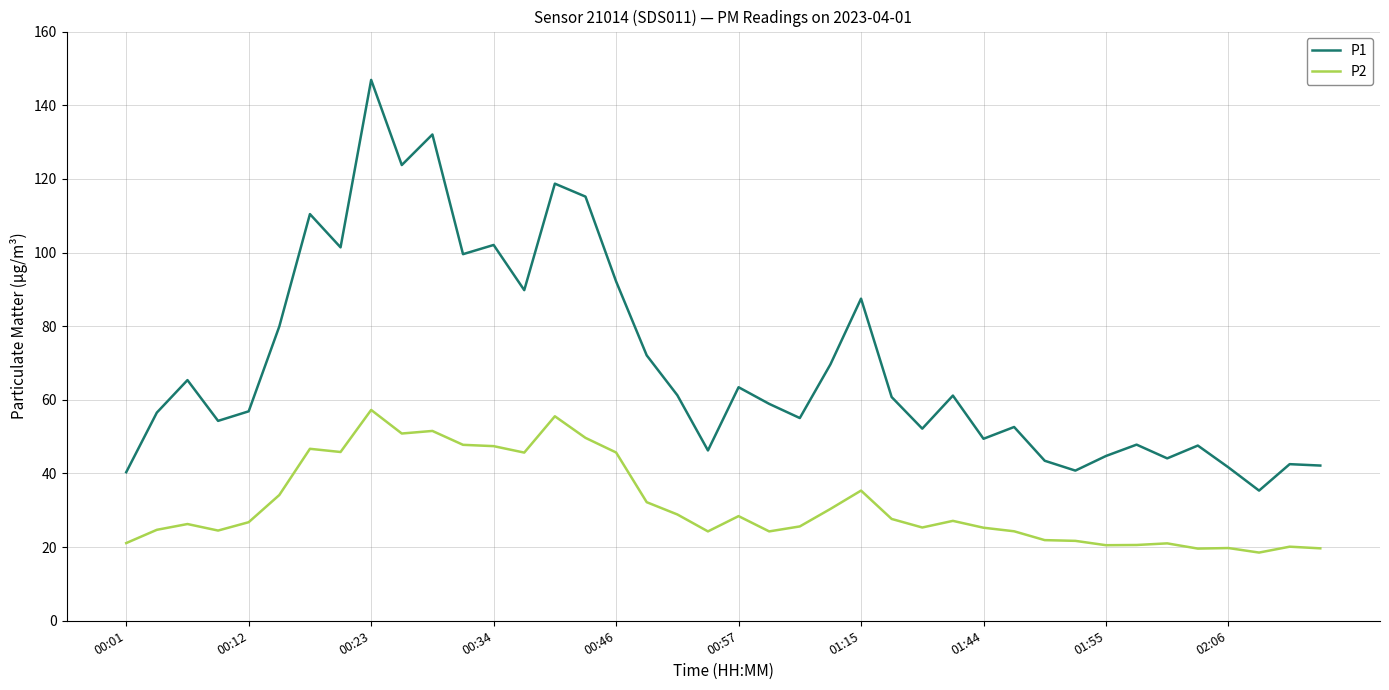

Which series has the largest range (max minus min)?

P1